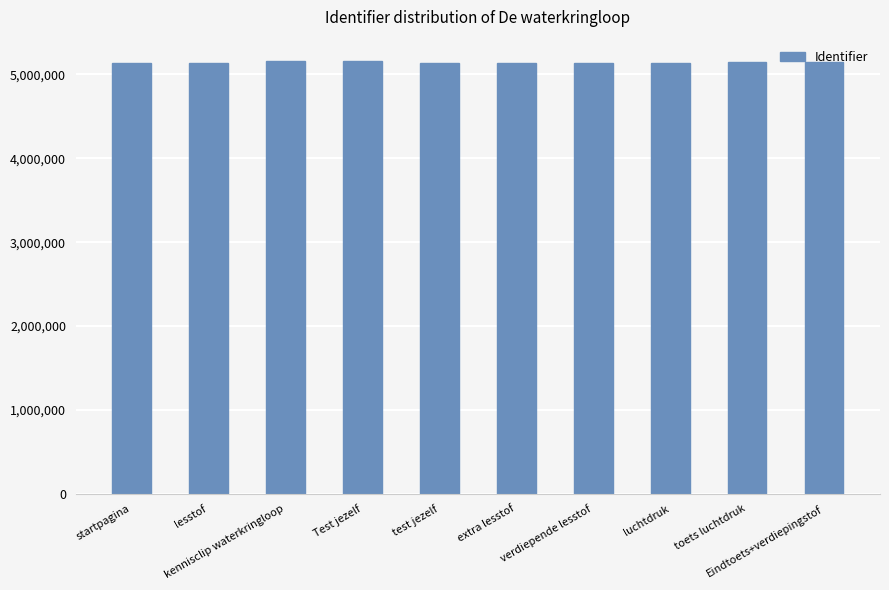

What is the average value?

5146540